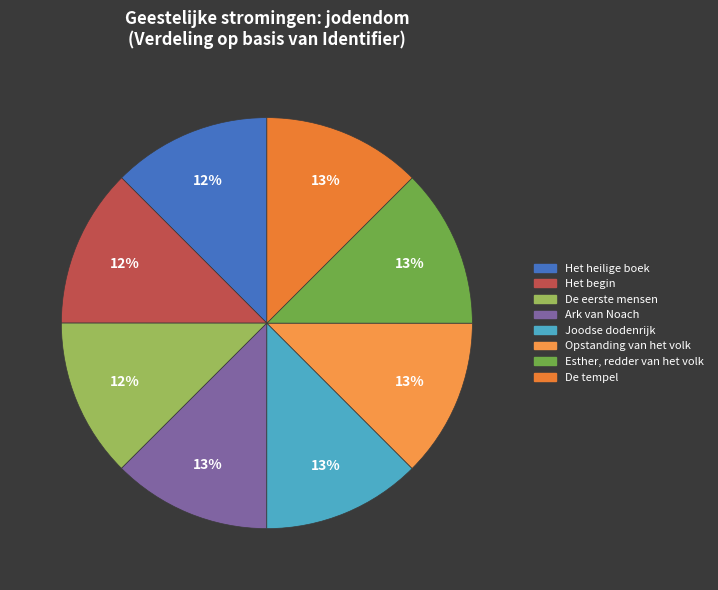

Combined, do Joodse dodenrijk and Esther, redder van het volk account for over 50%?

No